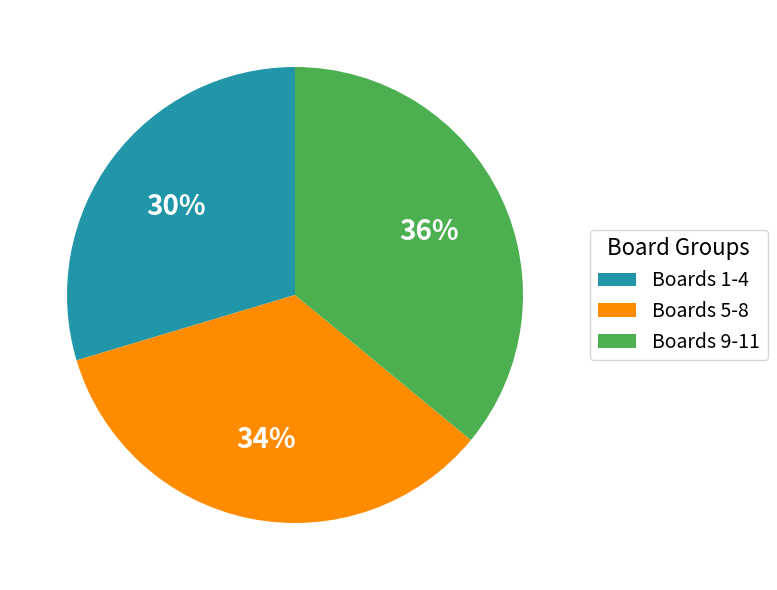

What is the ratio of the value at Boards 1-4 to the value at Boards 5-8?

0.9